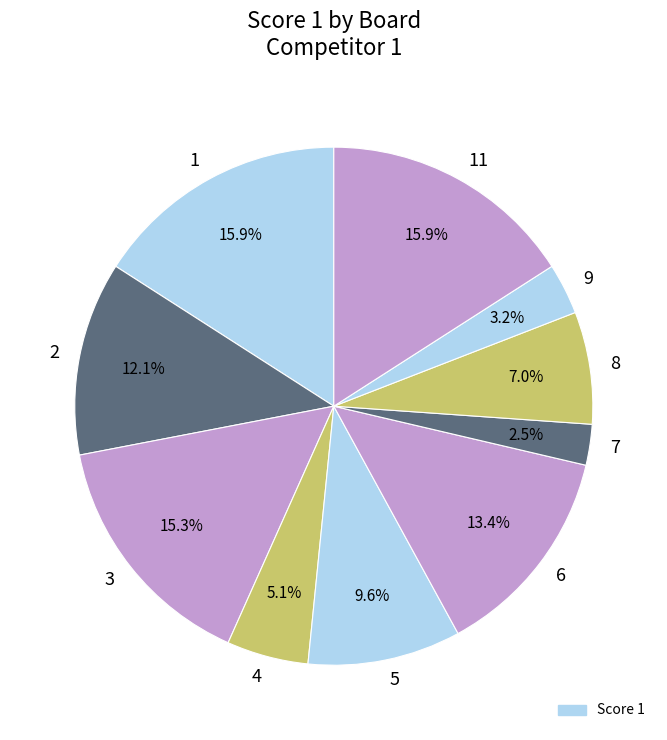

What percentage is the 9 slice, to the nearest percent?

3%